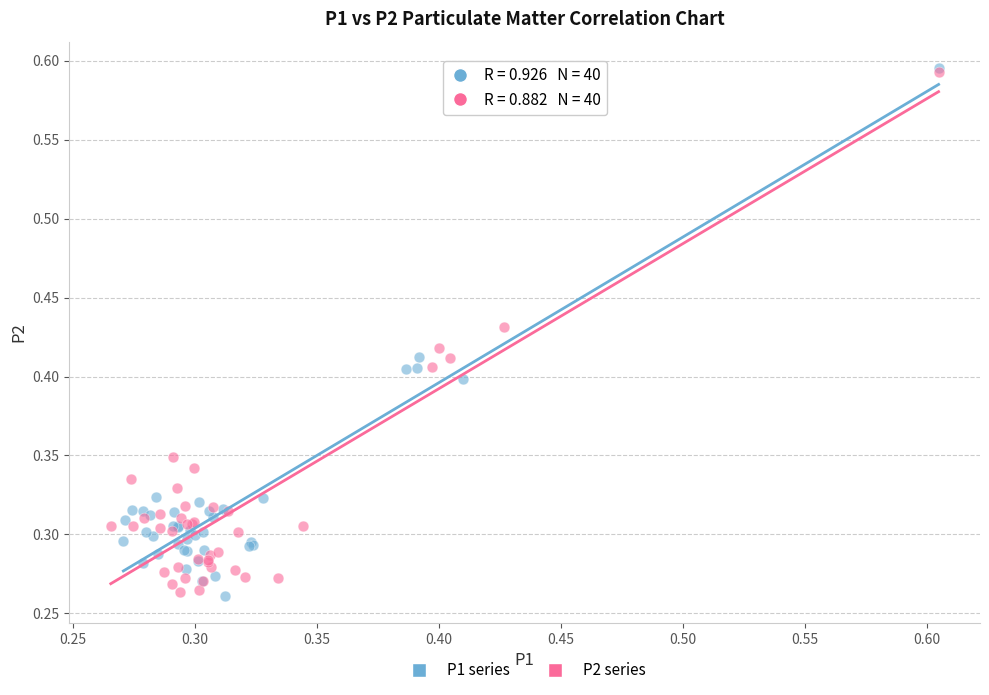

Which series has the largest Y range (max minus min)?

P1 series